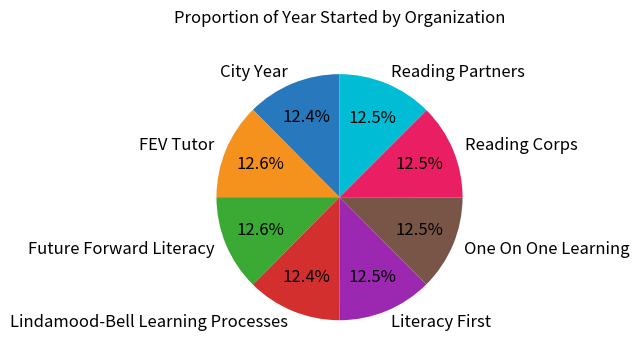

The Lindamood-Bell Learning Processes slice represents 12% of the pie. True or false?

True